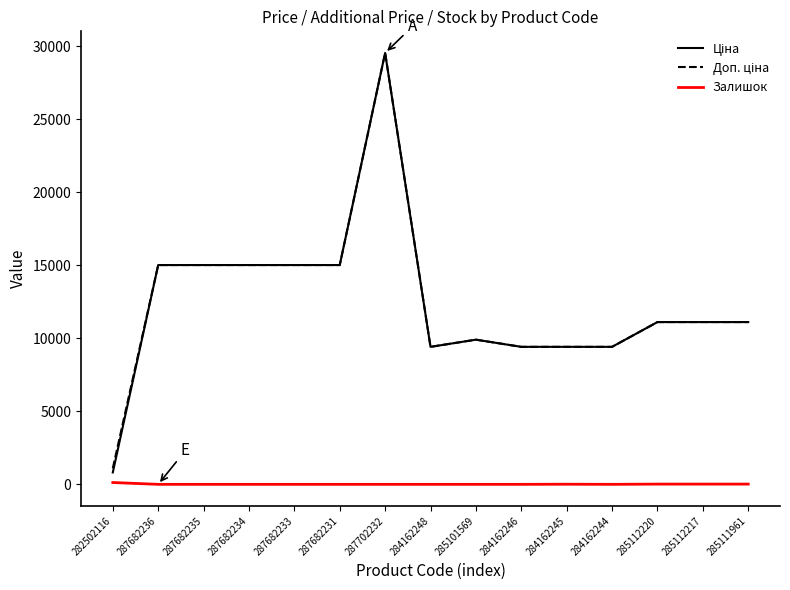

At which category is the sum across all series the highest?

287702232